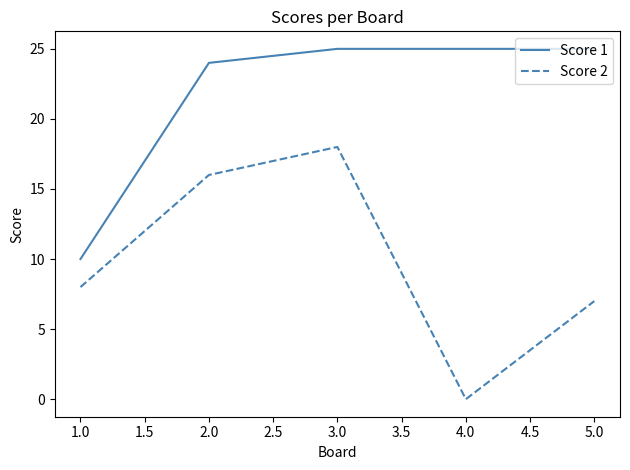

What is the difference between the highest and lowest values at 1.0?

2